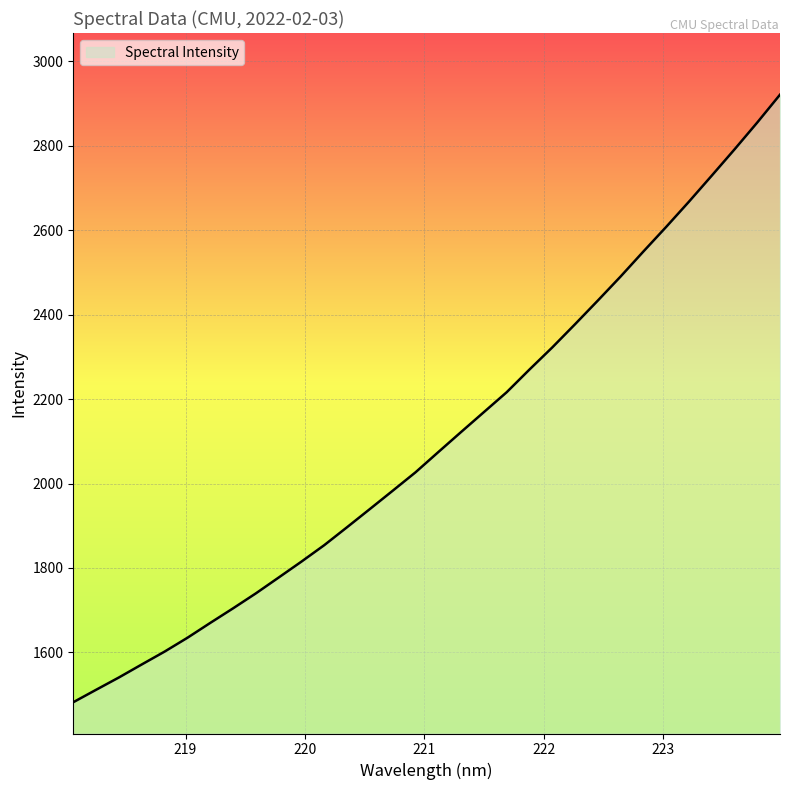

What is the difference between the maximum and minimum values?

1439.2